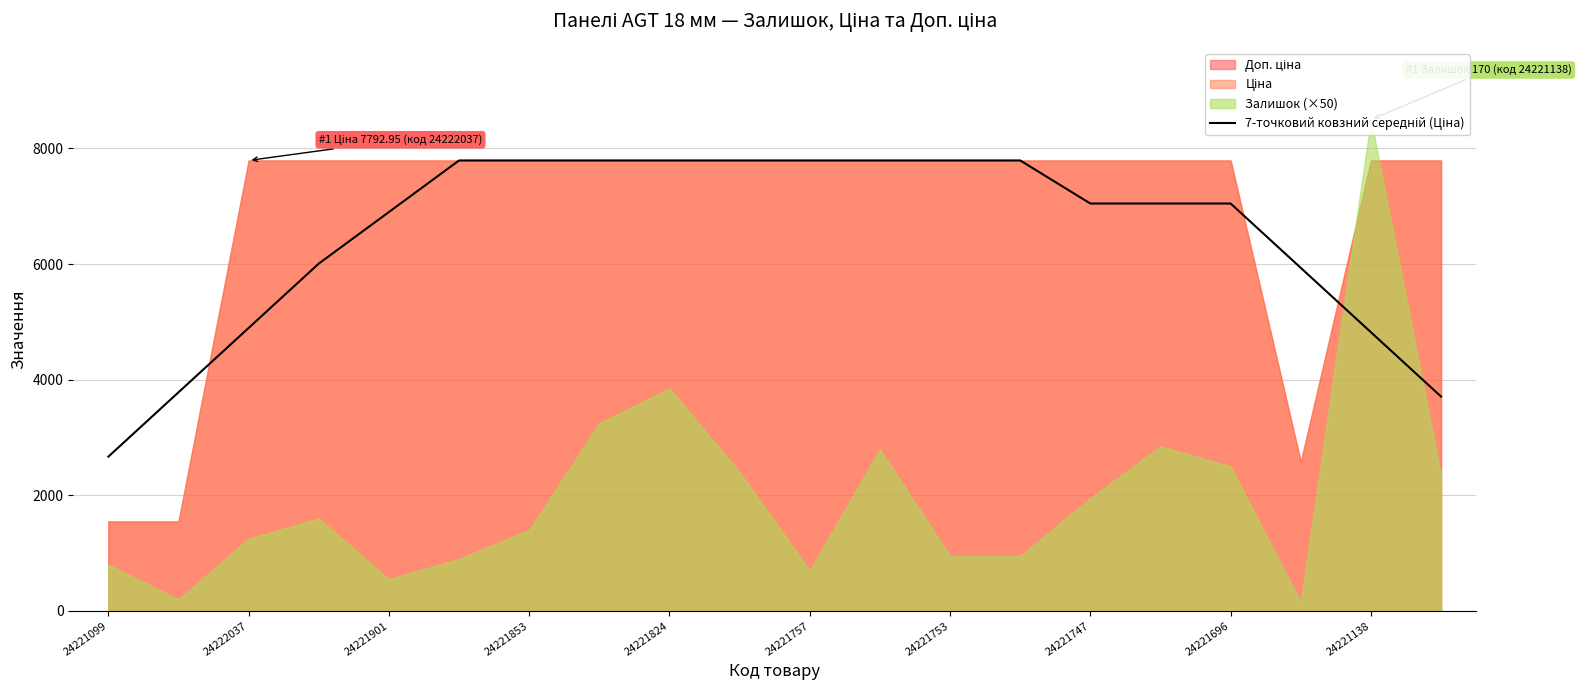

Does the chart display data point markers on the line(s)?

No